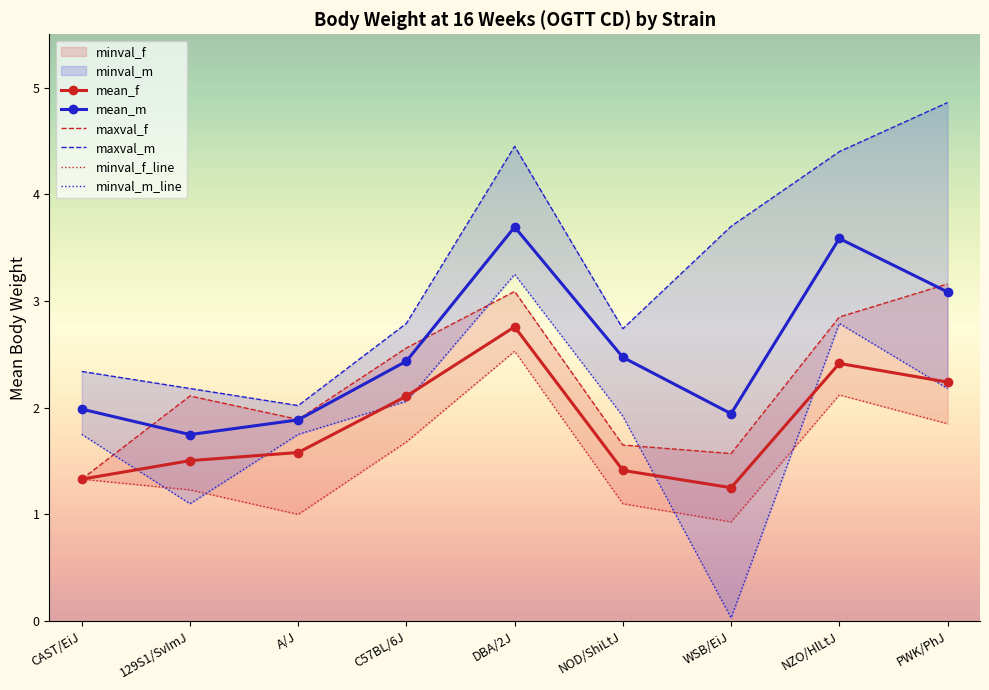

What is the maximum value for mean_m?

3.7